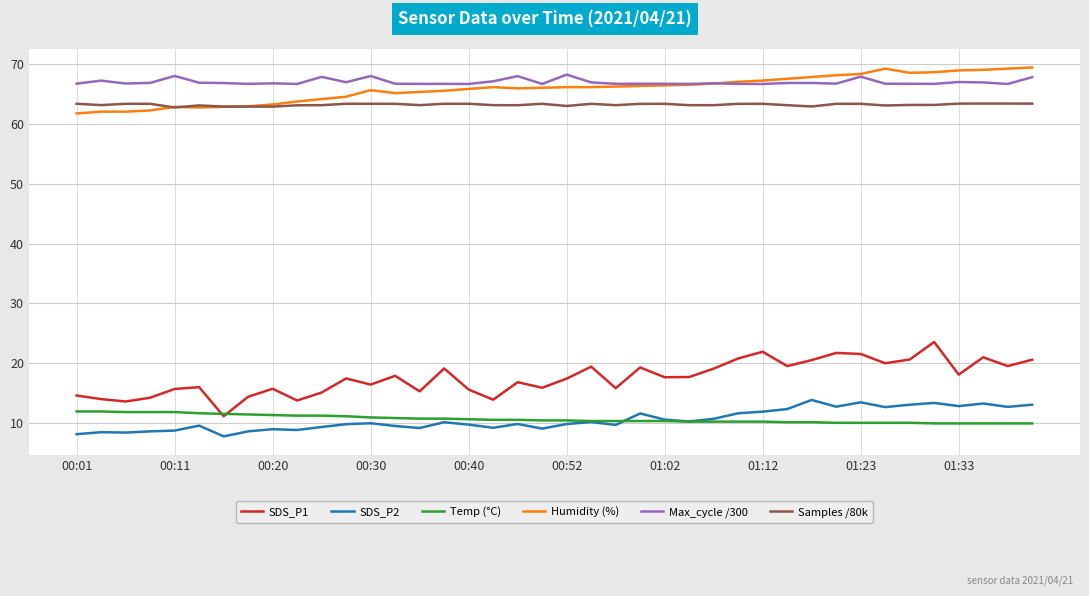

What is the highest value of the Max_cycle /300 series?

68.3